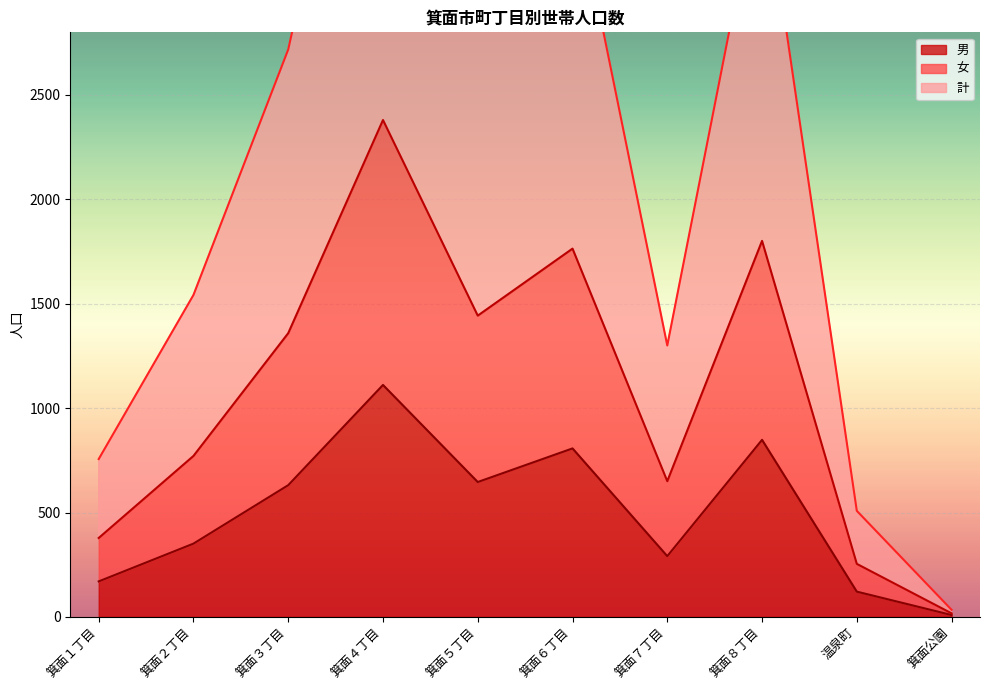

What is the label of the 1st point from the right?

箕面公園